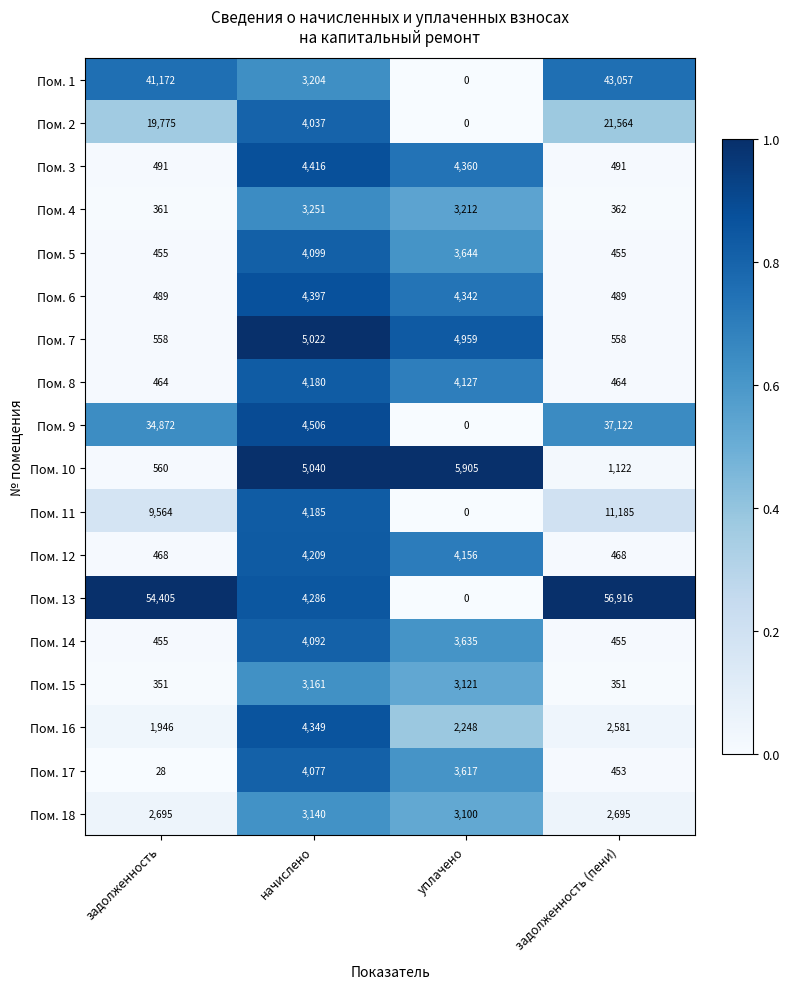

The Пом. 17 series shows 4077 at начислено. True or false?

True